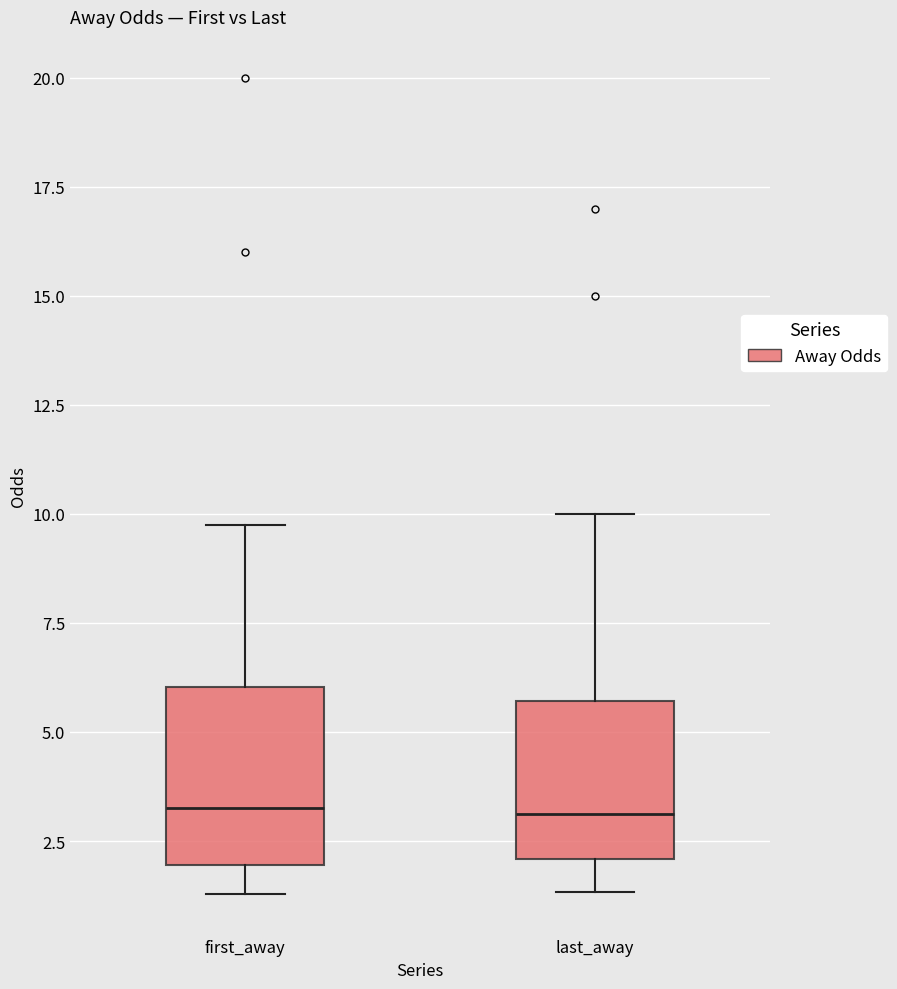

Reading left to right, read every box against the y-axis: the position of its median line, the range the box covers, and the ends of its whiskers. The values are not printed on the chart, so give them approximately, as read against the axis.

first_away: median 3.5, box 2.0 to 6.0, whiskers 1.5 to 10.0
last_away: median 3.0, box 2.0 to 5.5, whiskers 1.5 to 10.0